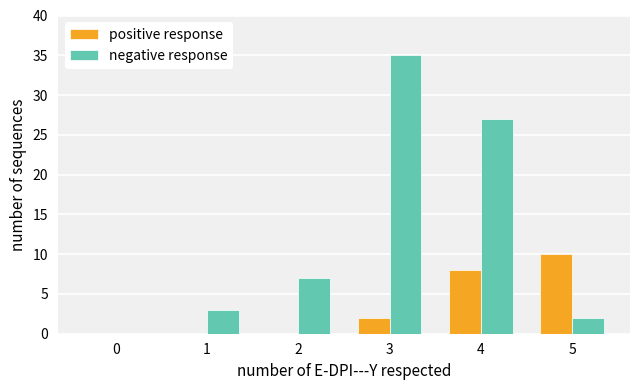

How many series are shown in this chart?

2